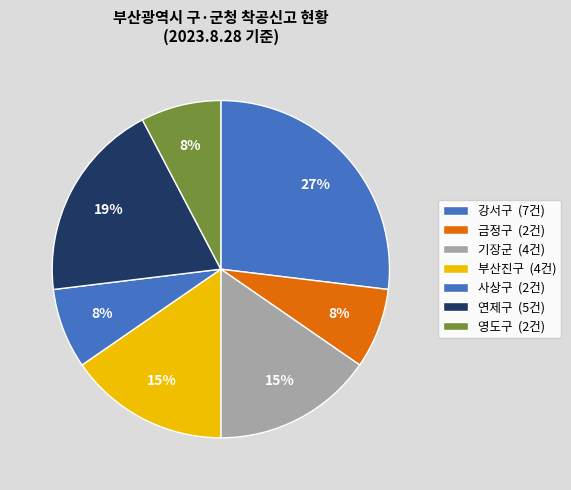

To the nearest percent, what is the difference between the 부산진구 and 사상구 slice percentages?

8%